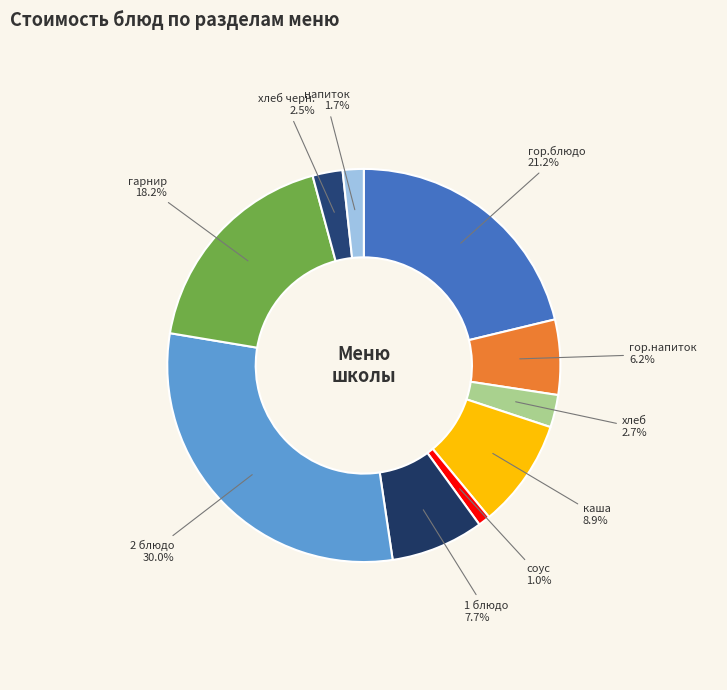

Count the number of slices in the pie.

10